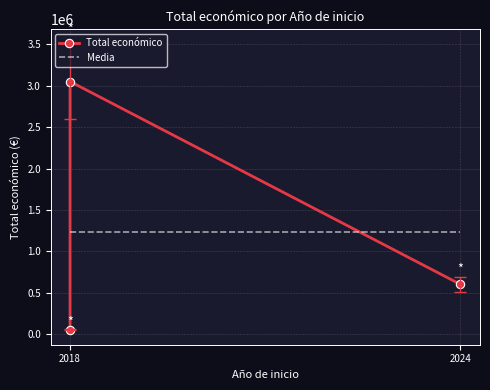

What is the minimum value shown in the chart?

52055.0